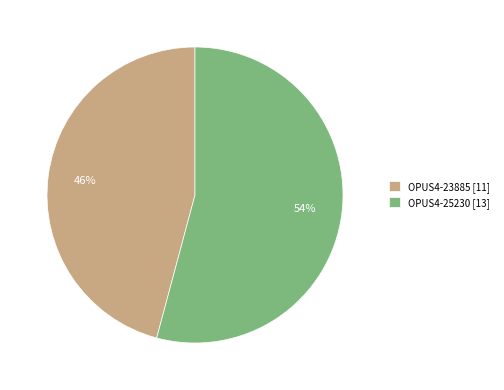

Does OPUS4-25230 account for over 50% of the chart?

Yes